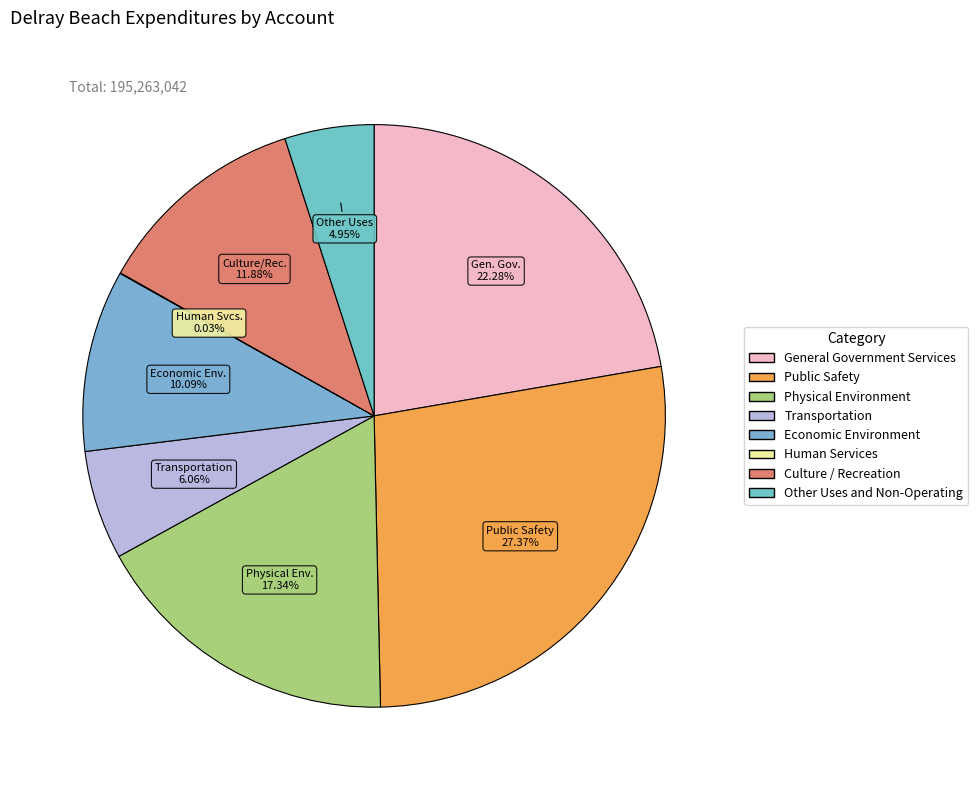

Between Public Safety and Economic Environment, which is larger?

Public Safety